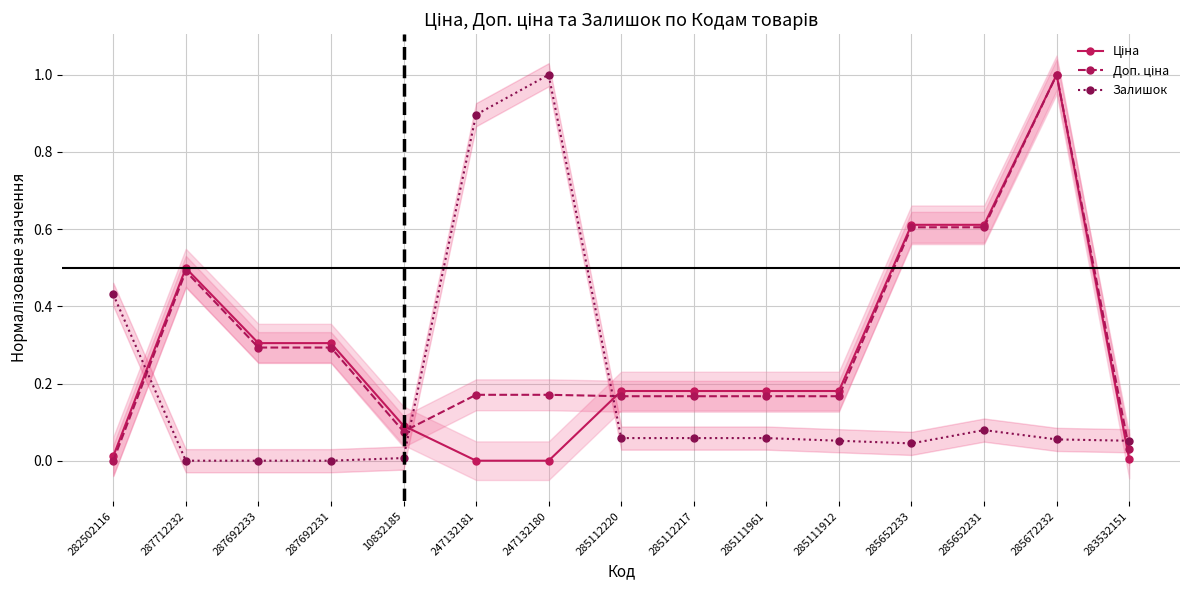

What is the value of the Залишок point at the 7th from the left?

1.0